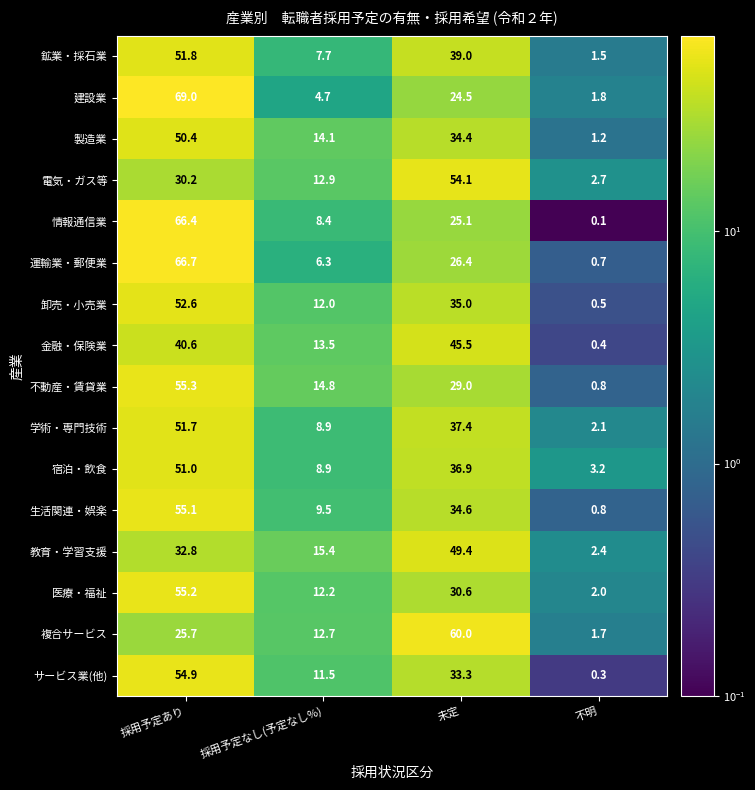

Which label corresponds to the largest value in the chart?

採用予定あり